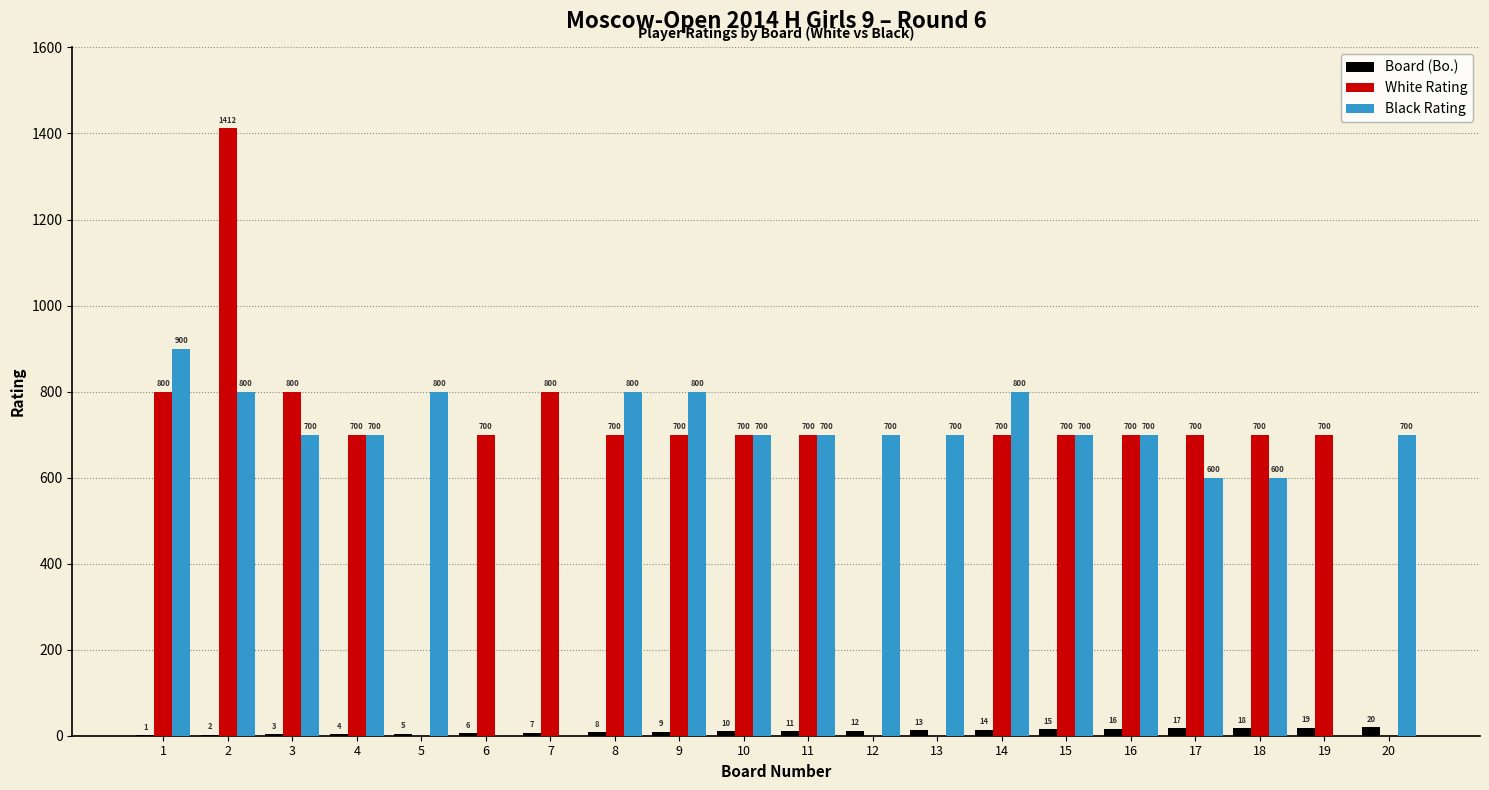

Read the Board (Bo.) value at 12.

12